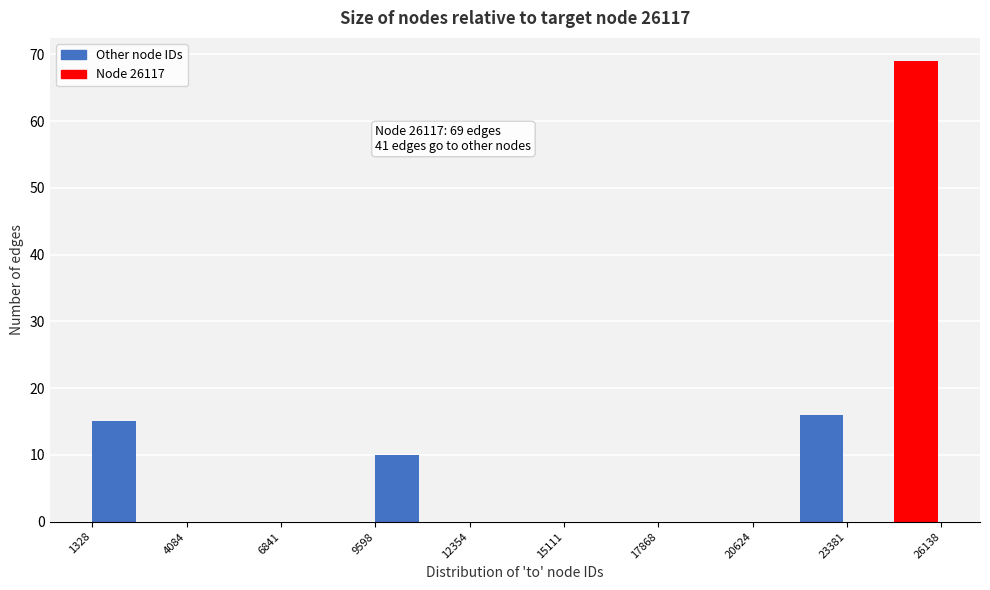

Read against the x-axis, roughly where is the centre of the tallest bar?

25500